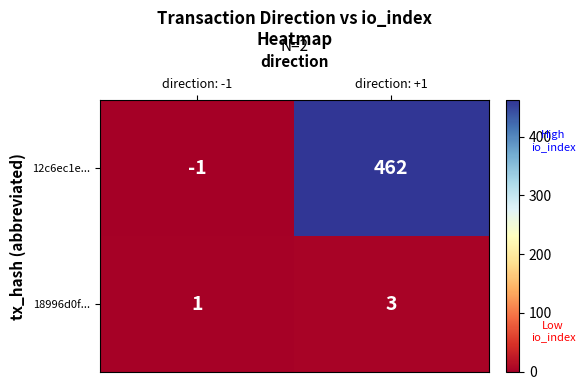

Which series changed the most between direction: -1 and direction: +1?

12c6ec1e...